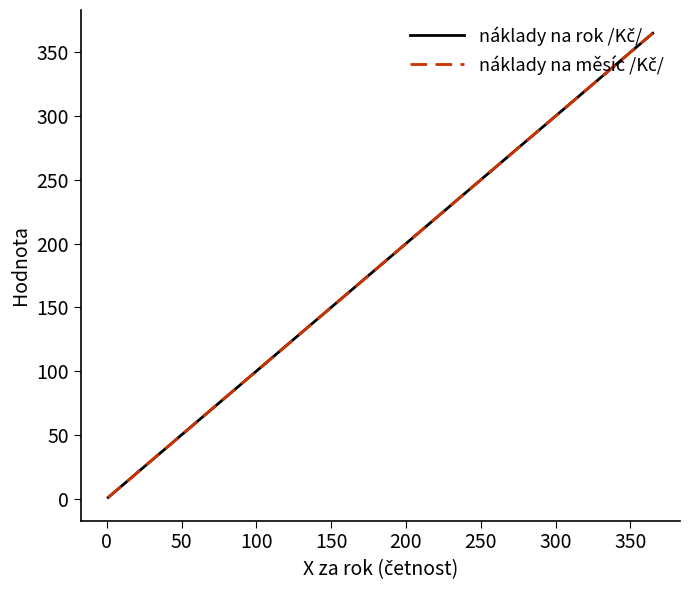

Reading left to right, transcribe all the data shown in this chart.

náklady na rok /Kč/: 1	2	4	12	12	12	12	12	12	12	26	26	52	52	365	365	365	365
náklady na měsíc /Kč/: 1	2	4	12	12	12	12	12	12	12	26	26	52	52	365	365	365	365